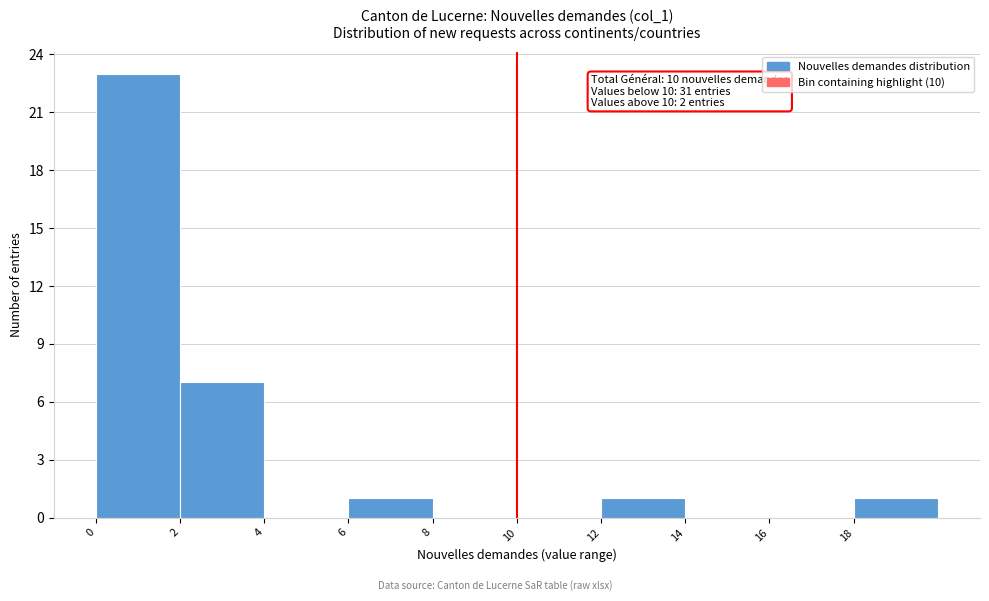

Which range on the x-axis has the tallest bar?

0 to 2